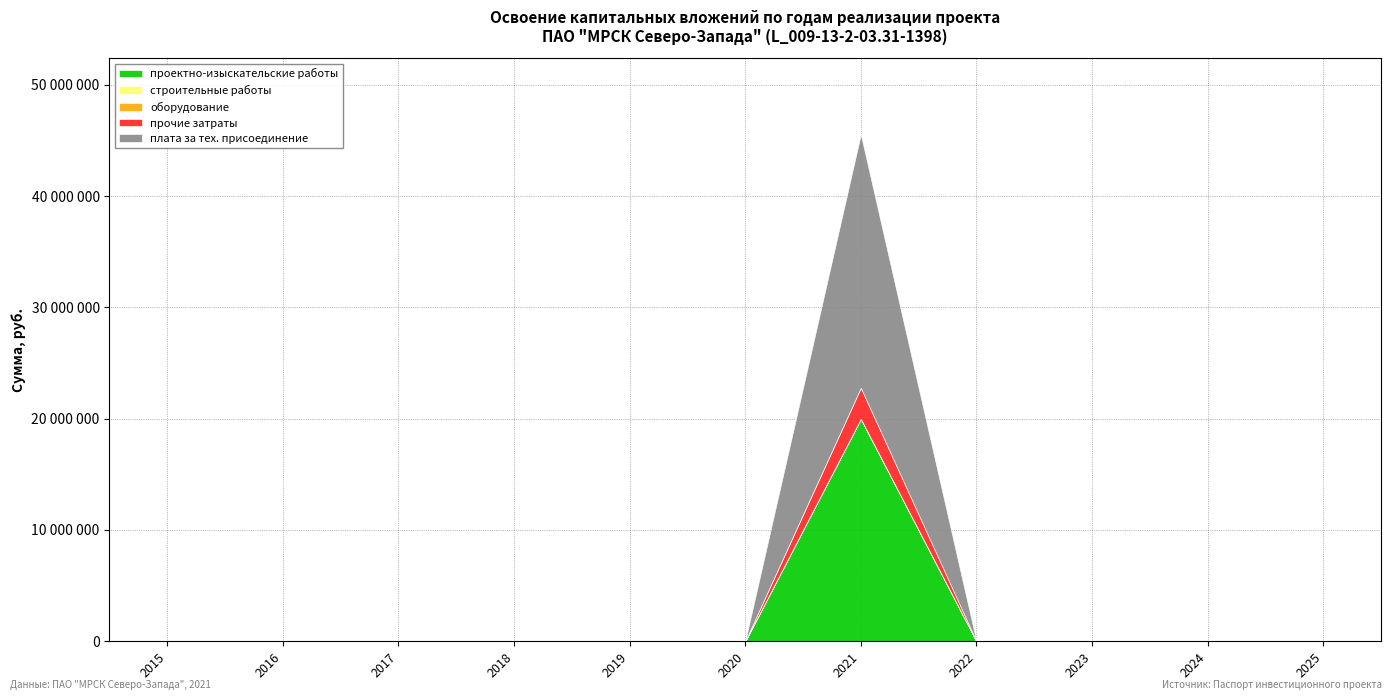

At which category is the sum across all series the highest?

2021